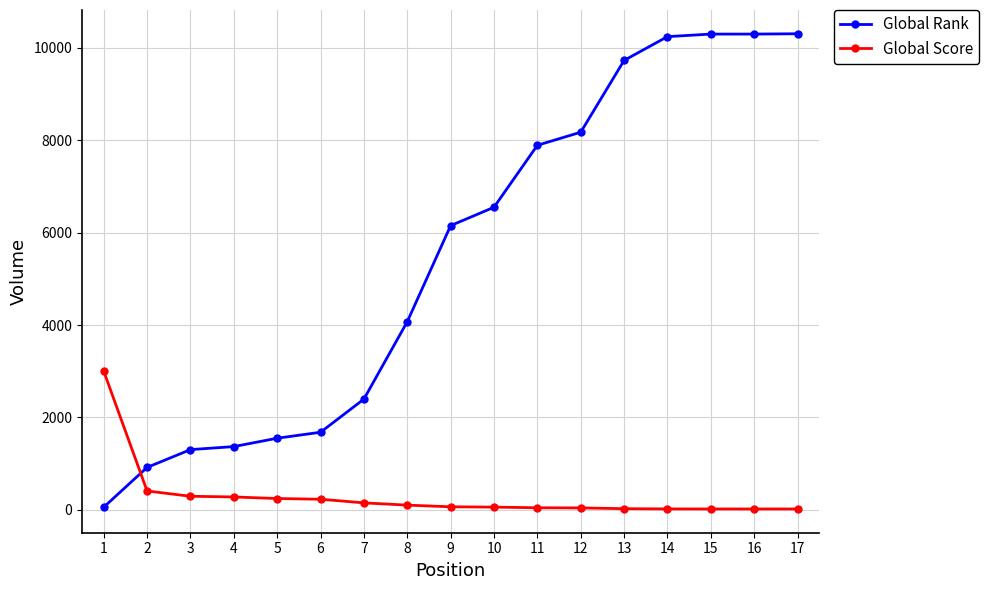

What is the value of the Global Rank point at the 3rd from the left?

1302